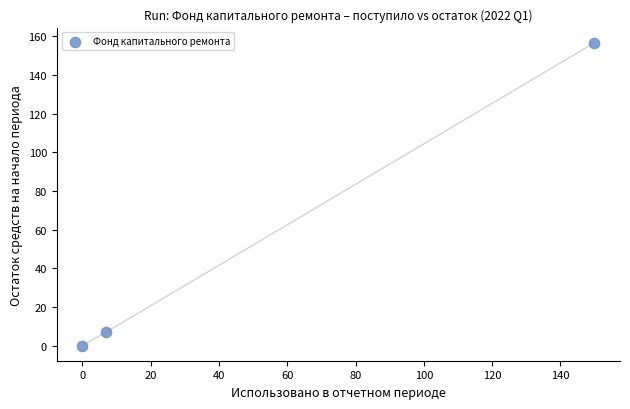

What is the range of X values (max minus min)?

149.9